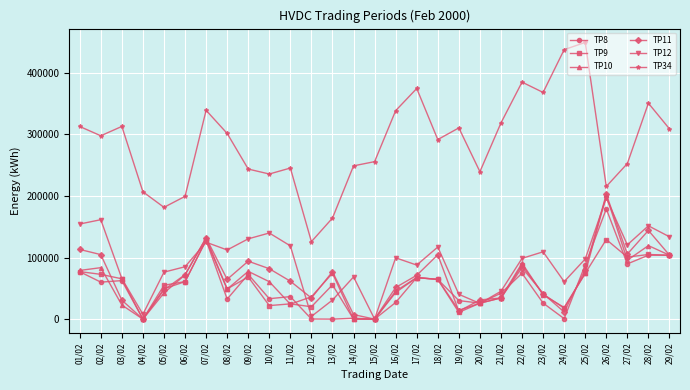

True or false: TP11 has more than 0 interior local peaks.

True